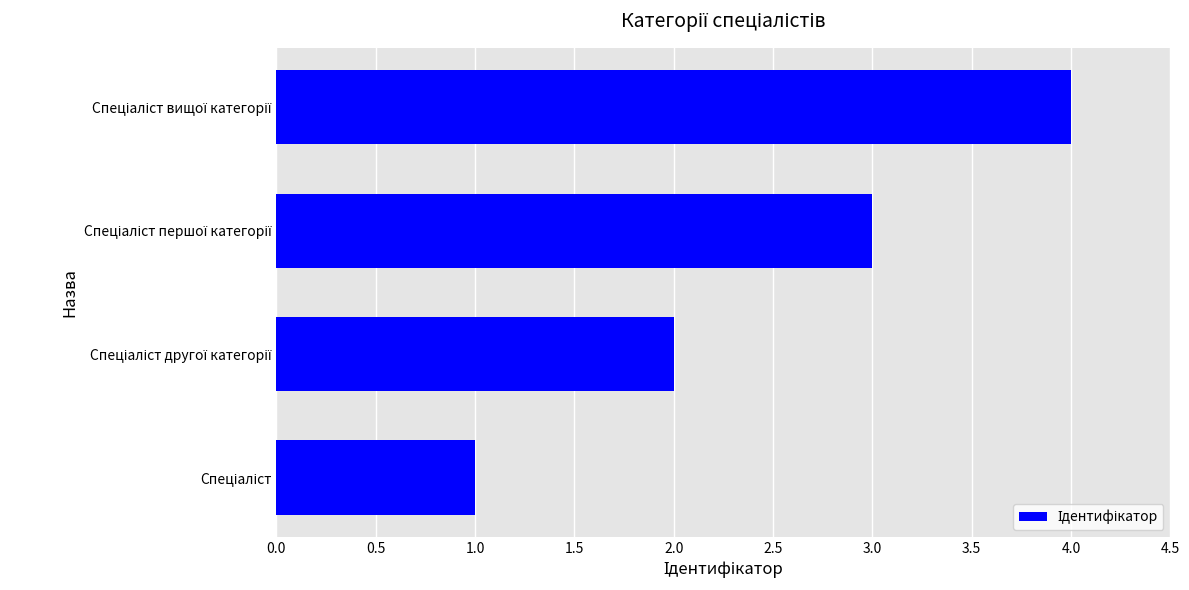

What is the sum of all values?

10